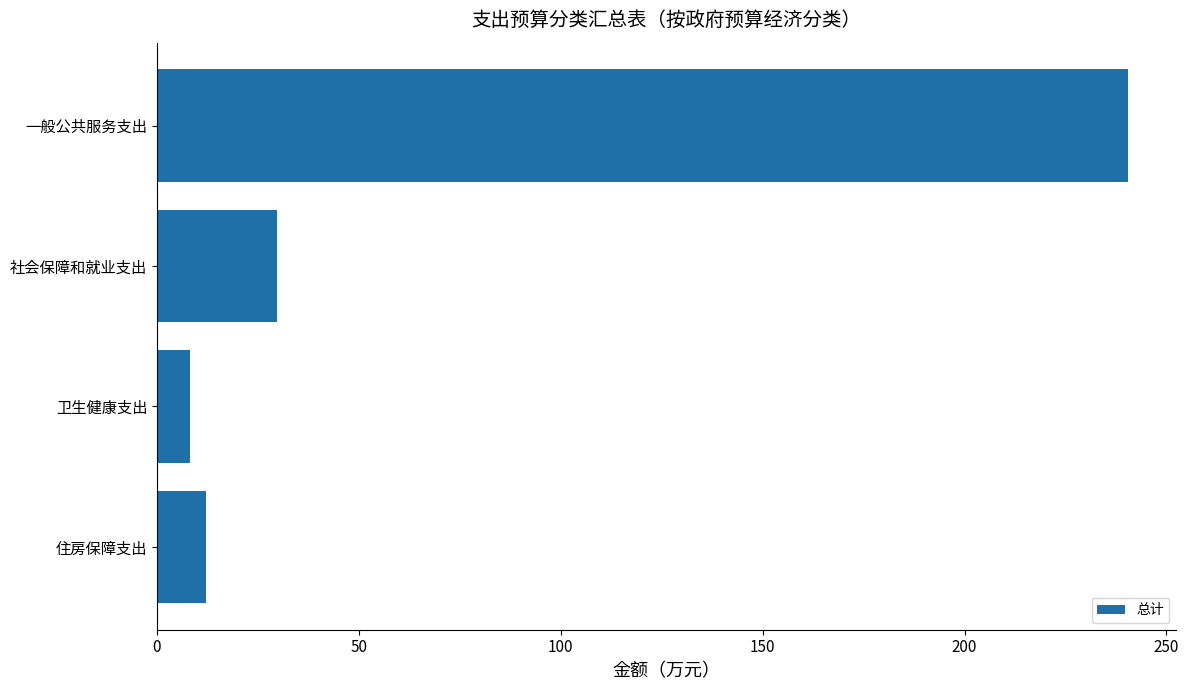

List the labels in order of value, largest first.

一般公共服务支出, 社会保障和就业支出, 住房保障支出, 卫生健康支出